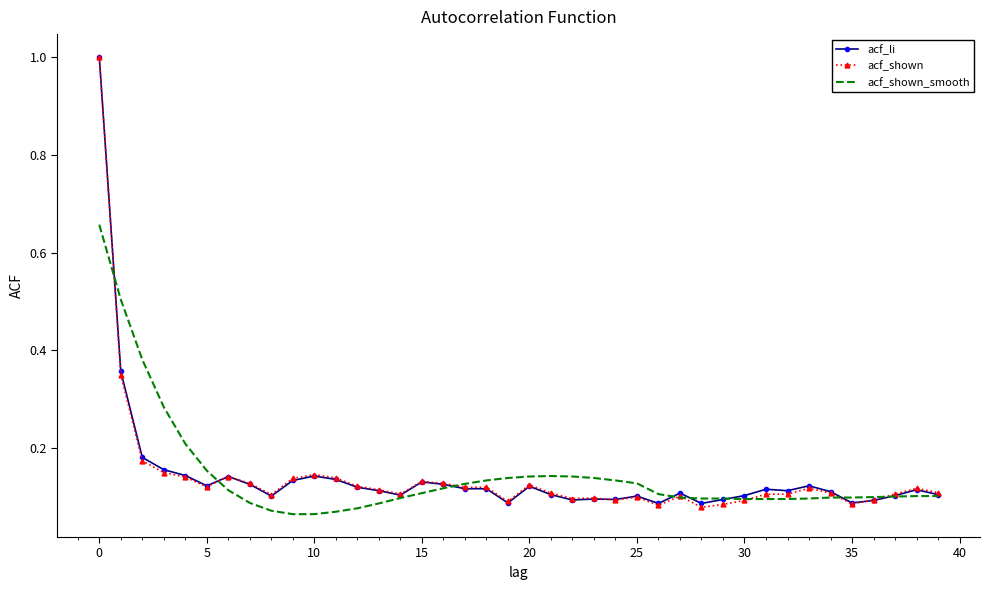

Which series has the widest spread of values?

acf_shown